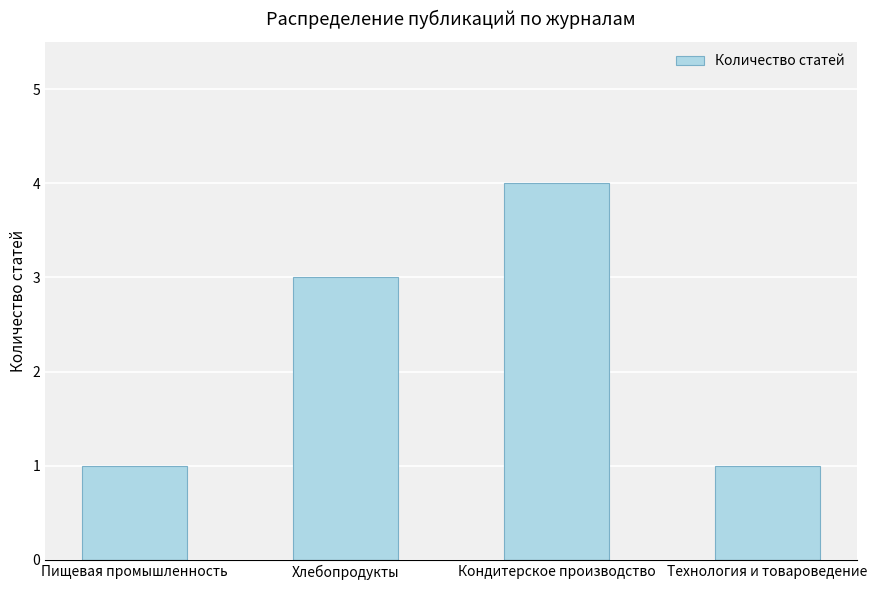

How many values are between 1 and 4?

4